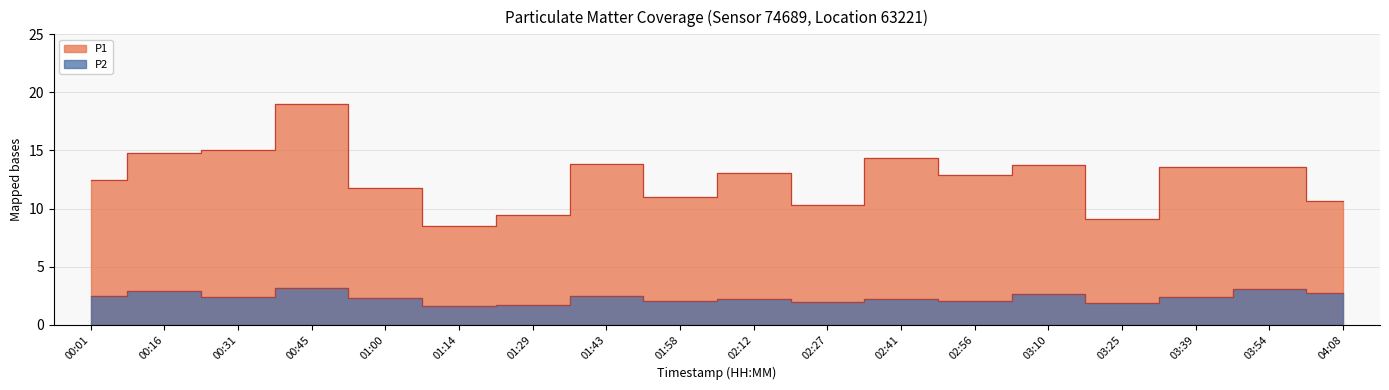

Which has a higher value, 02:27 or 03:10?

03:10